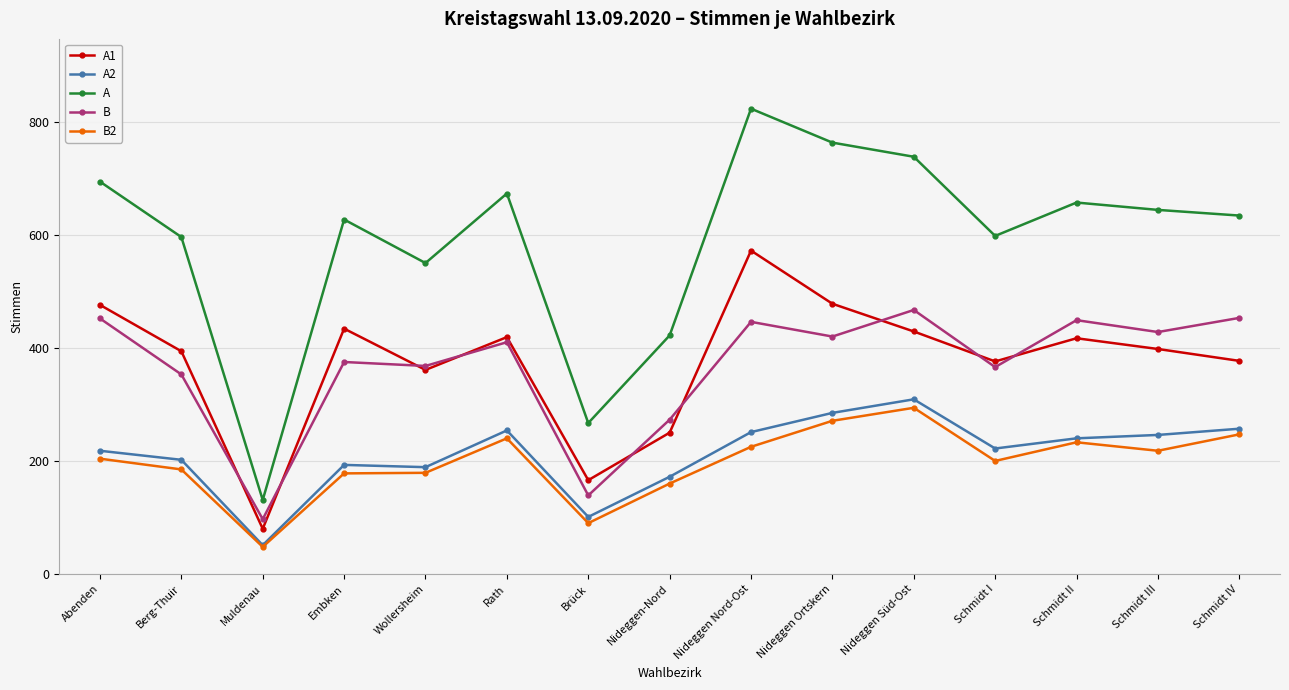

Read the A value at Wollersheim, to the nearest 50.

550